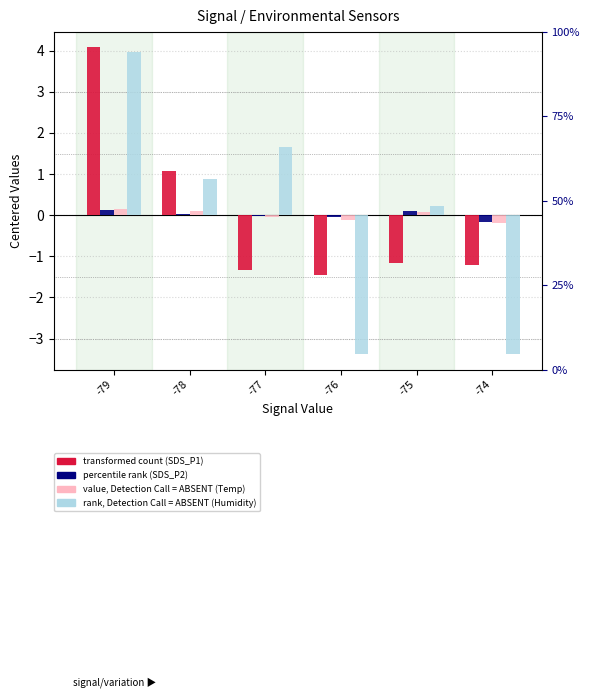

How many bars are there in each group?

4